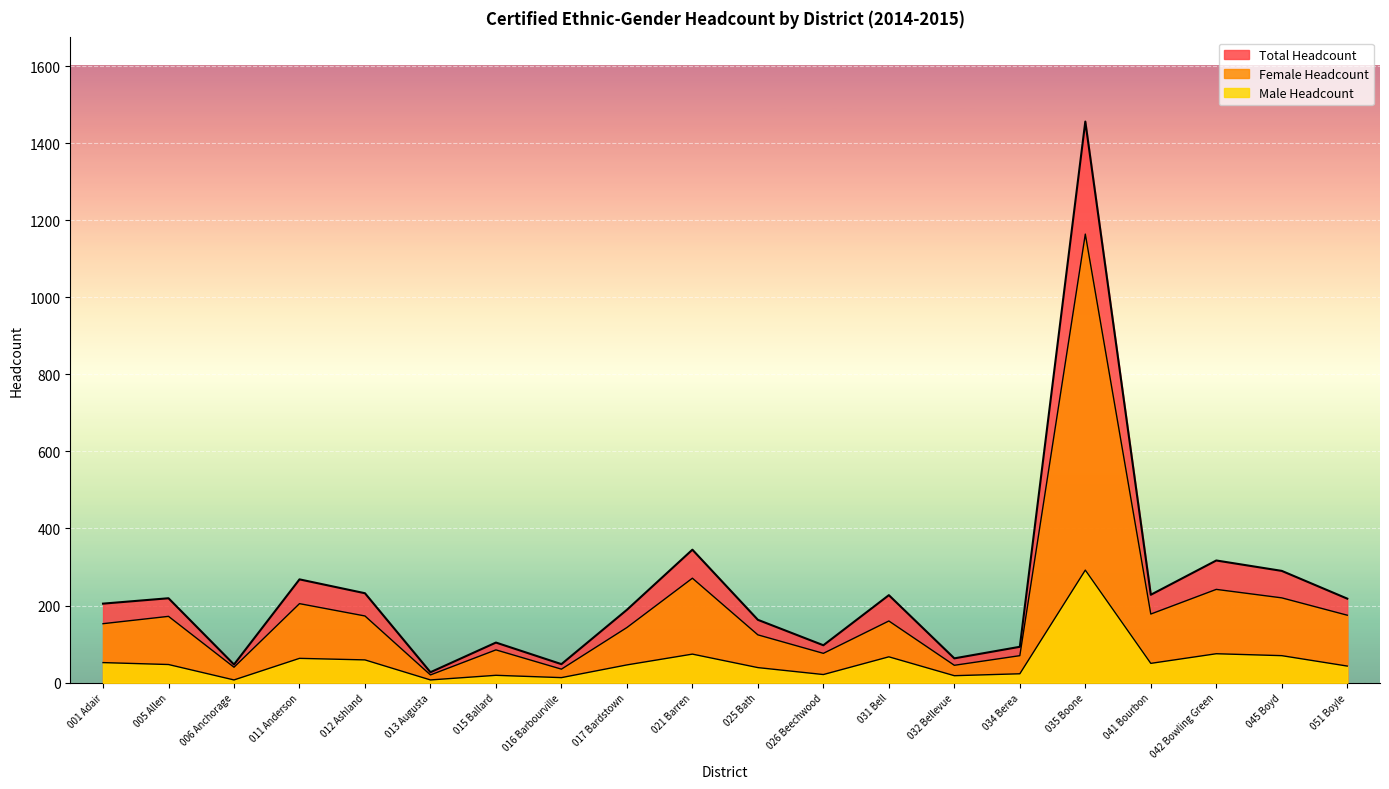

What is the maximum value shown in the chart?

1456